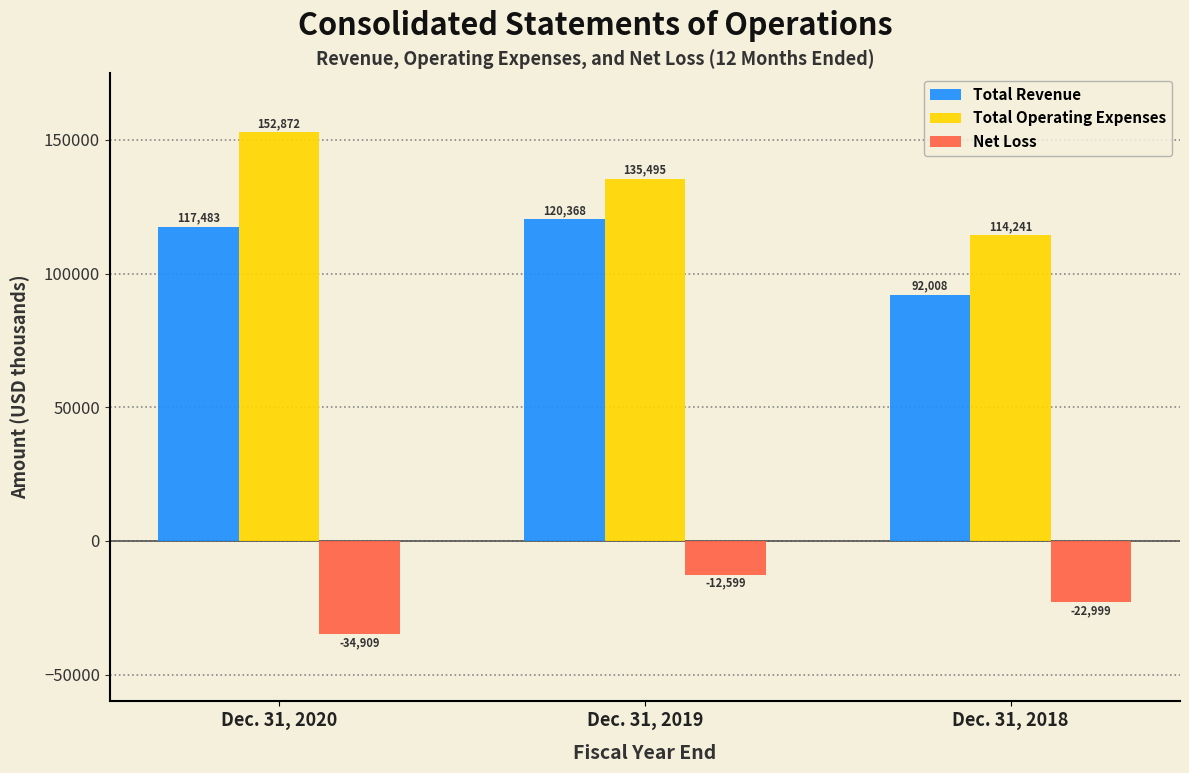

Reading right to left, transcribe all the data shown in this chart.

Total Revenue: Dec. 31, 2018=92008	Dec. 31, 2019=120368	Dec. 31, 2020=117483
Total Operating Expenses: Dec. 31, 2018=114241	Dec. 31, 2019=135495	Dec. 31, 2020=152872
Net Loss: Dec. 31, 2018=-22999	Dec. 31, 2019=-12599	Dec. 31, 2020=-34909